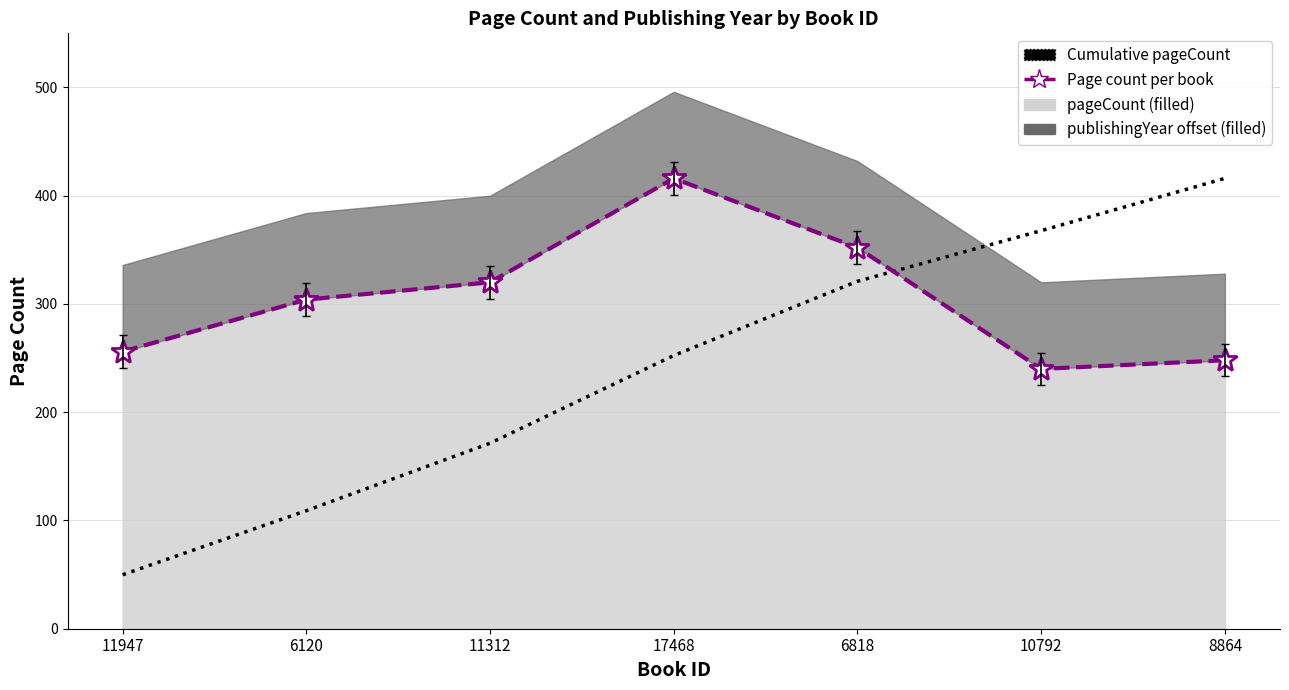

Which series has the largest range (max minus min)?

Cumulative pageCount